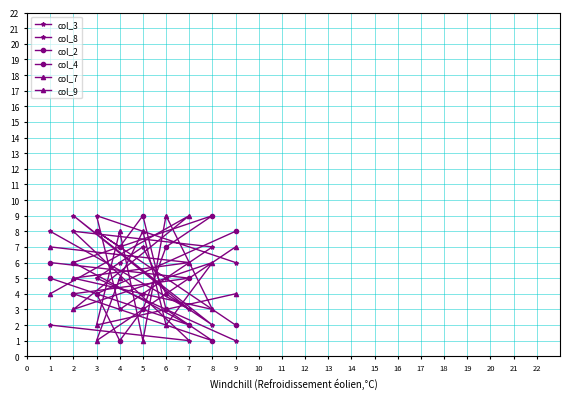

How many lines are shown in the chart?

6